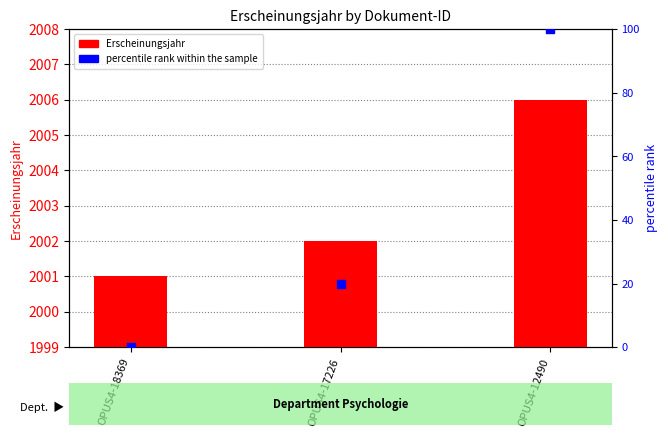

What is the total value across all series at OPUS4-17226?

2022